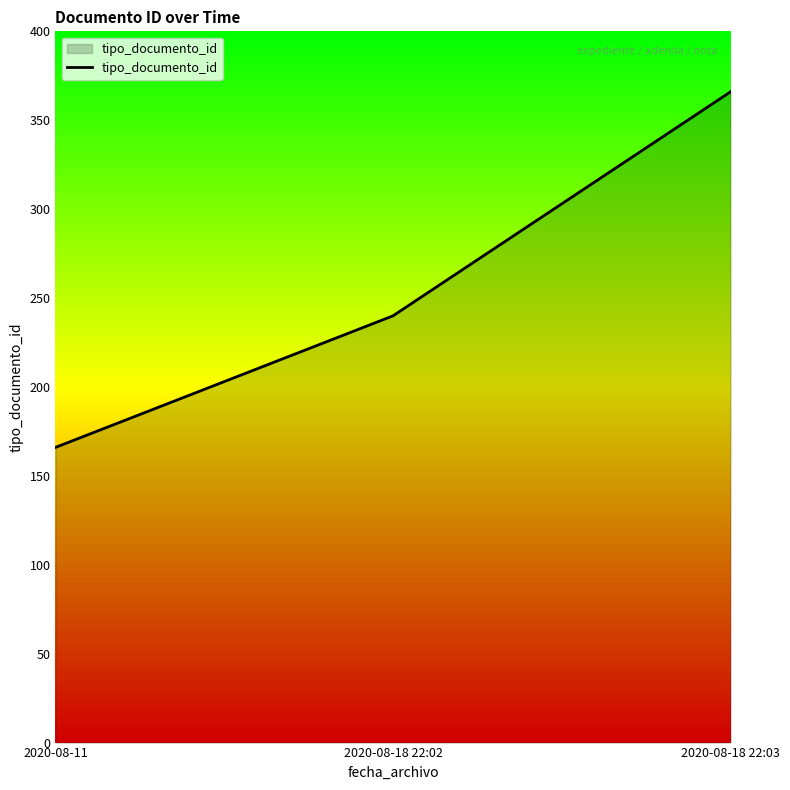

True or false: the data shows 226 at 2020-08-11.

False